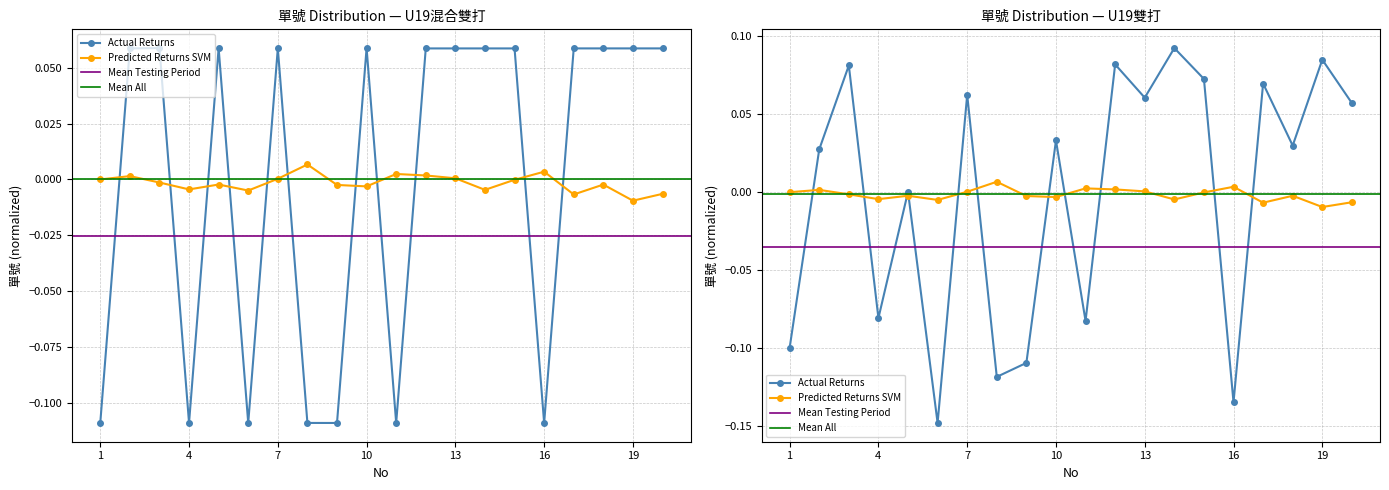

How many values are below zero?

7